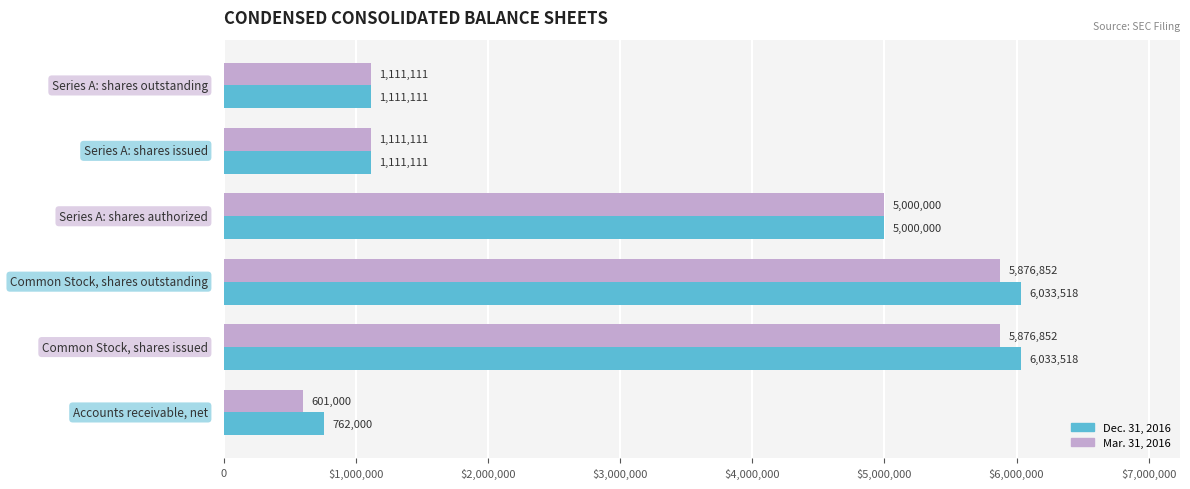

What are all the series names shown in the legend?

Dec. 31, 2016, Mar. 31, 2016